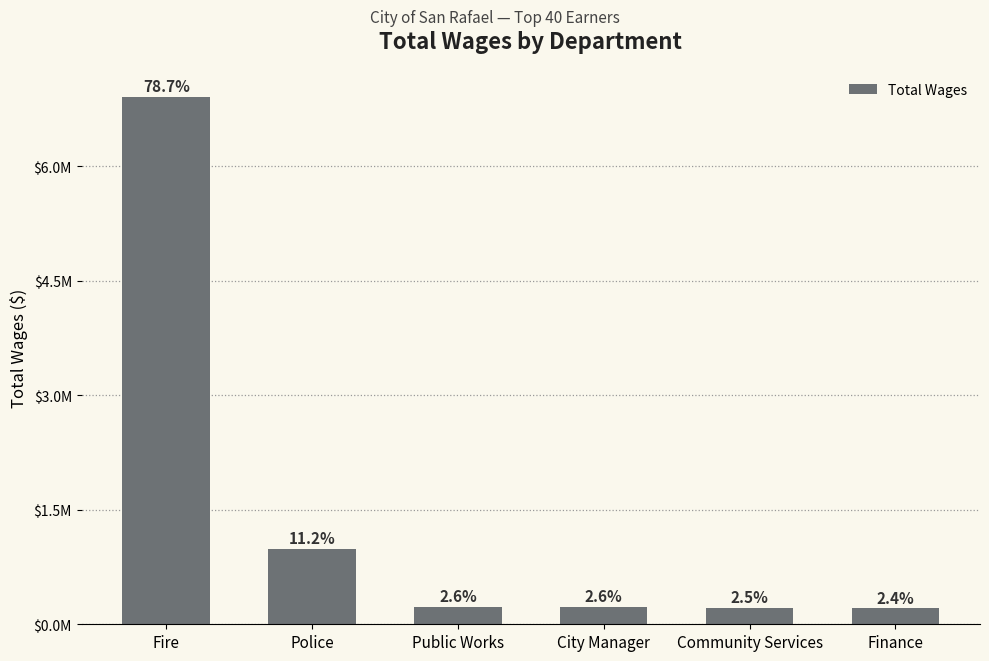

Are the bars horizontal?

No